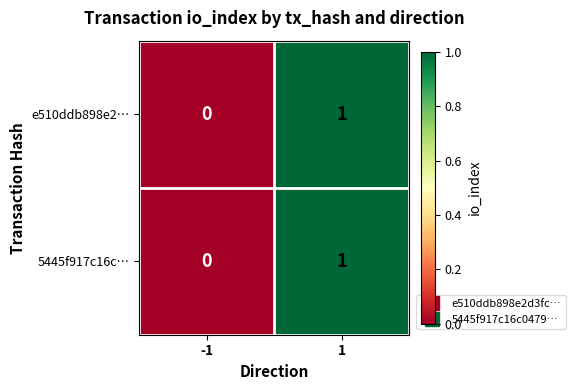

At which category is the sum across all series the highest?

1